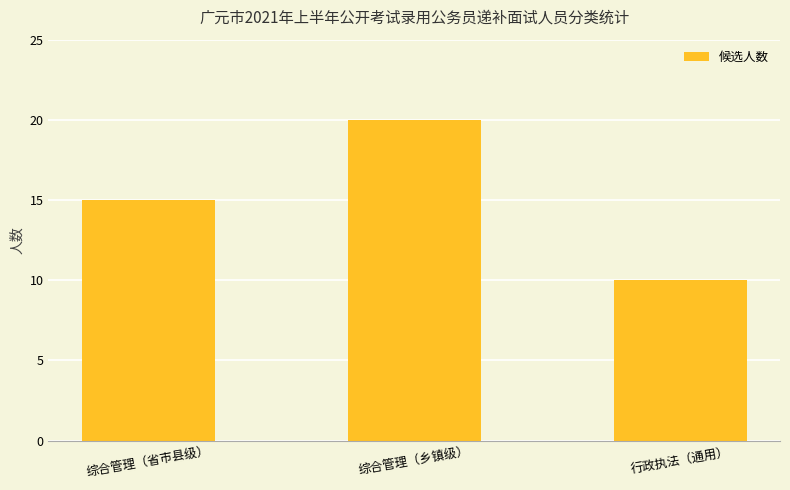

How many data points does each series have?

3